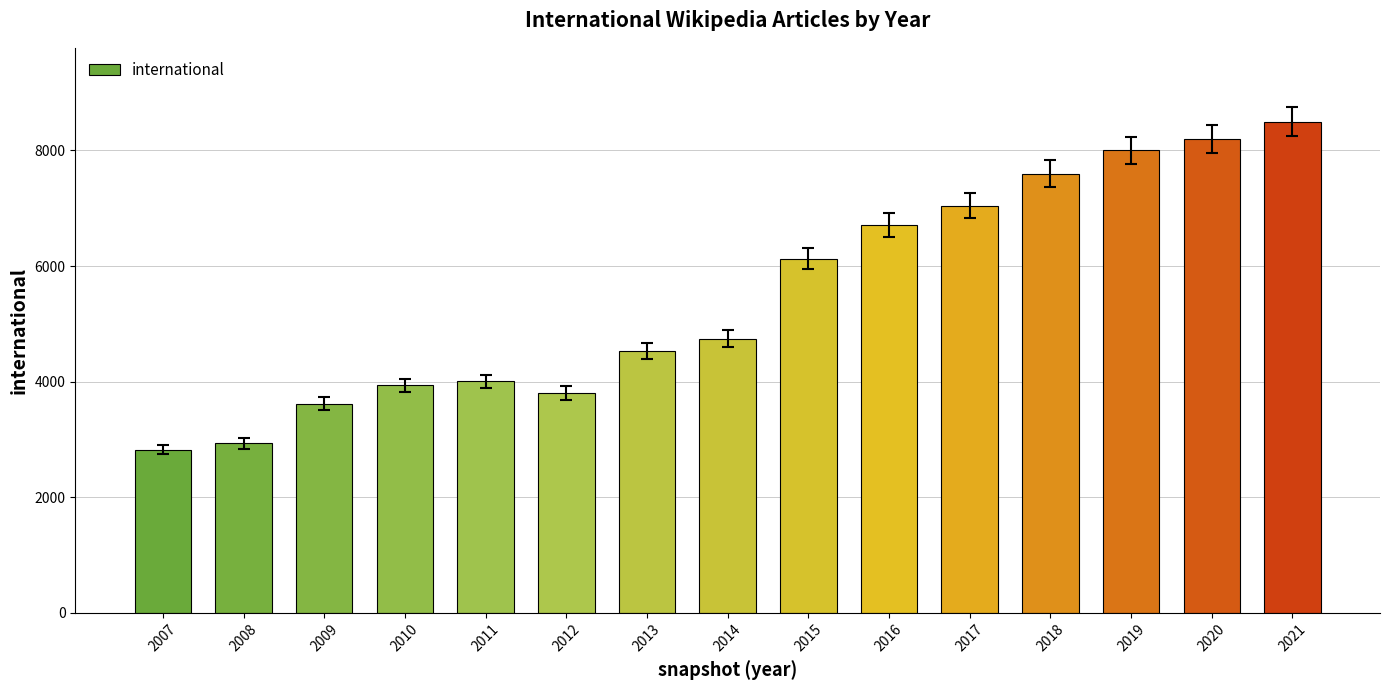

What is the value of the 9th bar from the left?

6130